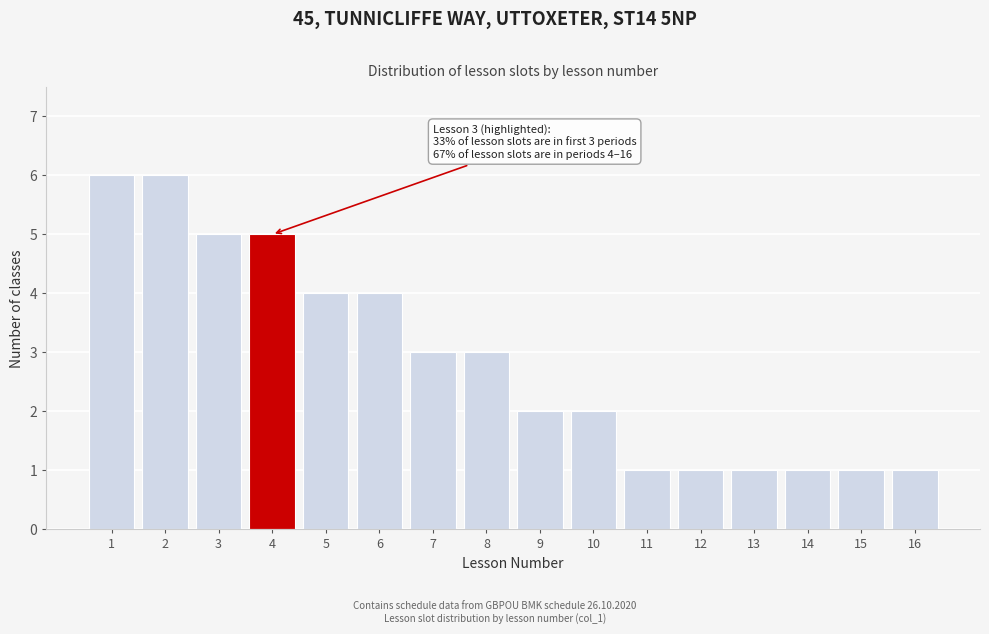

Reading left to right, transcribe all the data shown in this chart.

6	6	5	5	4	4	3	3	2	2	1	1	1	1	1	1